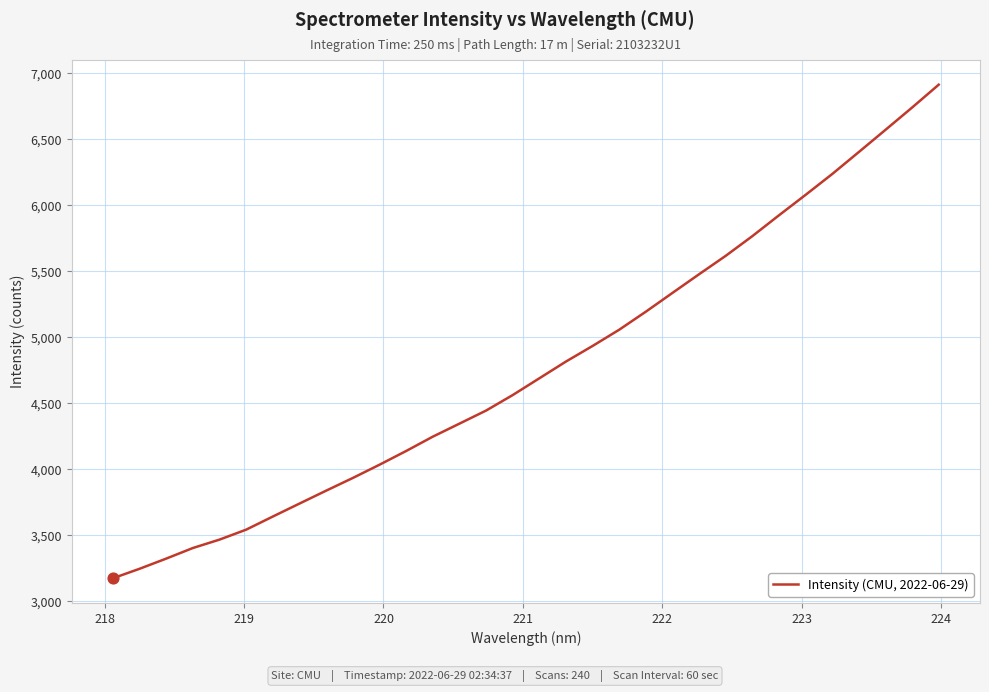

What is the difference between the maximum and minimum values?

3739.9